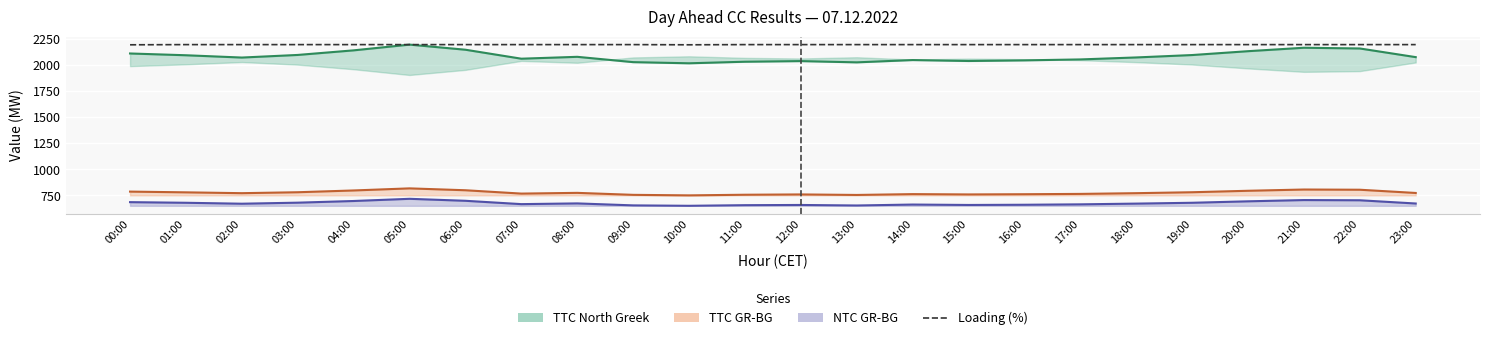

Where is the data nearest to the value 2193?

00:00